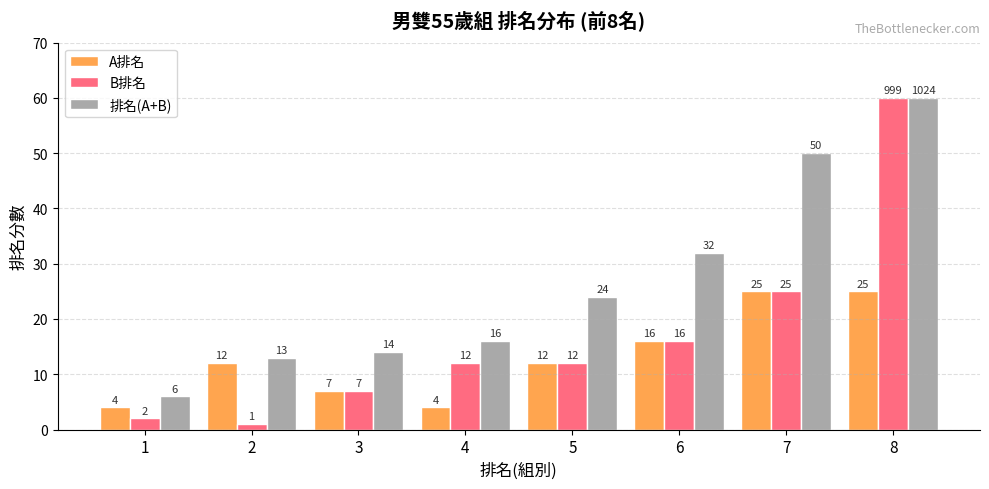

How many A排名 values are between 7 and 25?

6